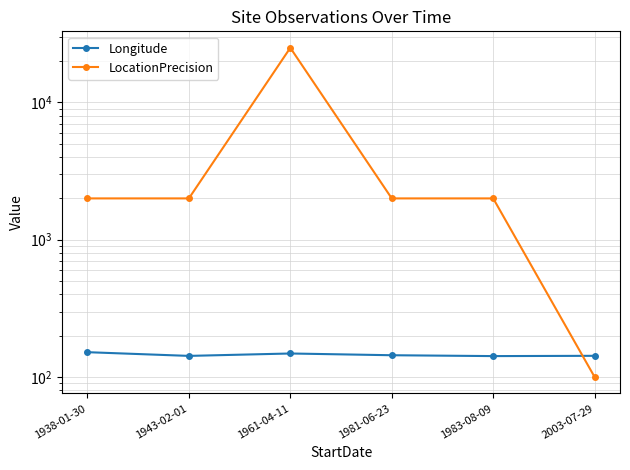

List the series in order of their overall mean, highest first.

LocationPrecision, Longitude